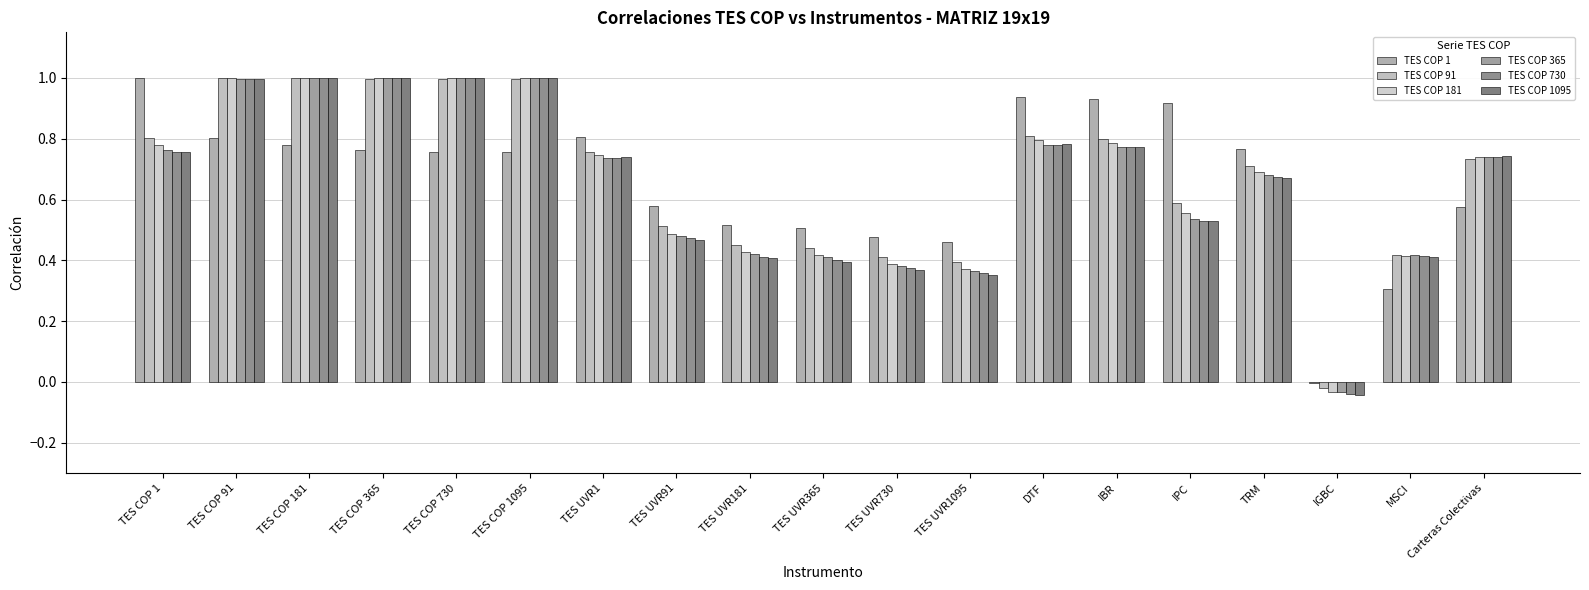

Are the bars horizontal?

No